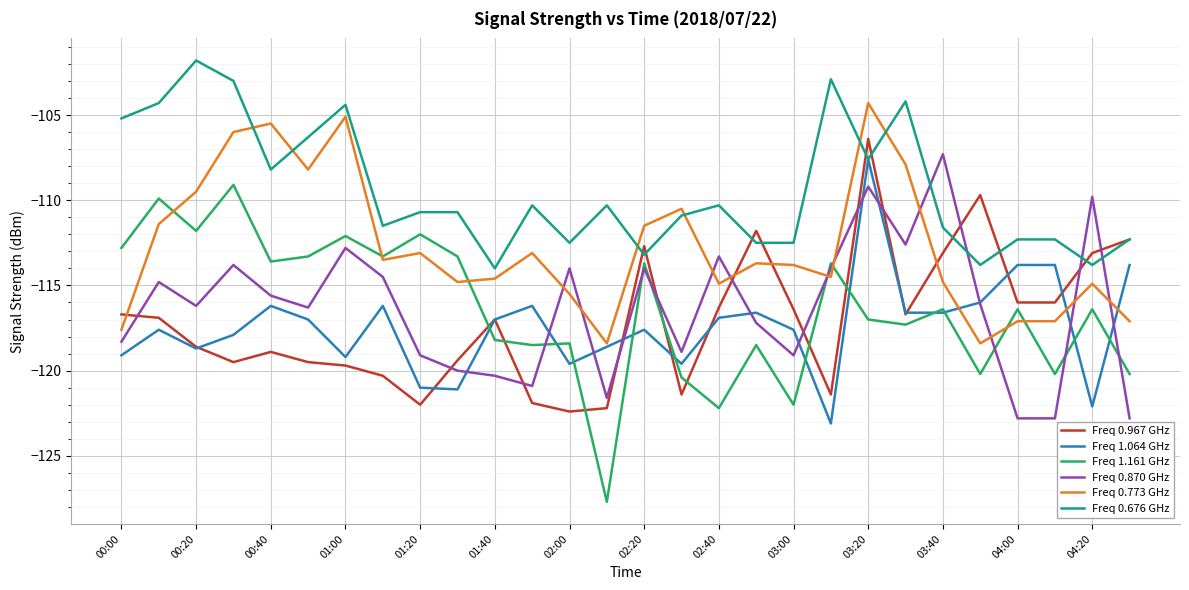

Which series has the largest range (max minus min)?

Freq 1.161 GHz